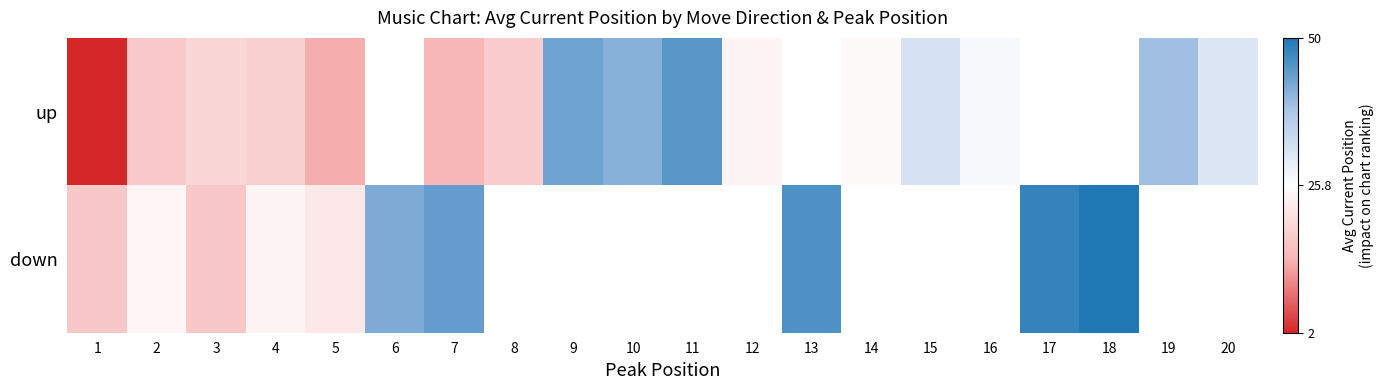

List the series in order of their overall mean, lowest first.

up, down